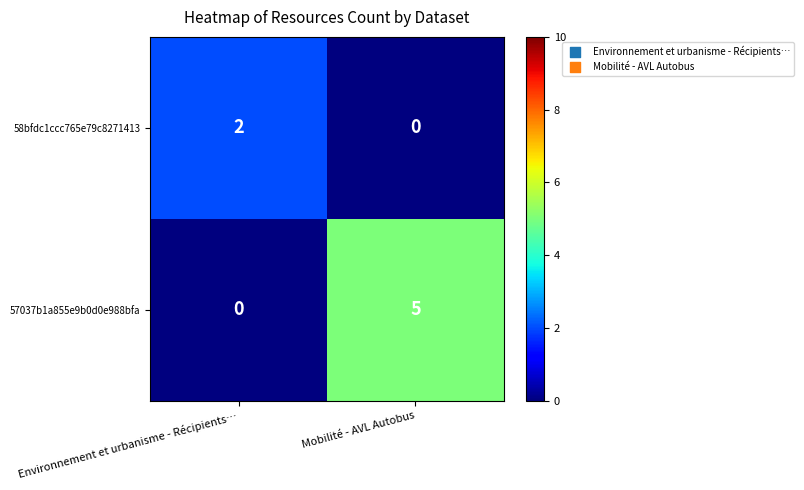

Is it true that 58bfdc1ccc765e79c8271413 equals 0 at Mobilité - AVL Autobus?

True